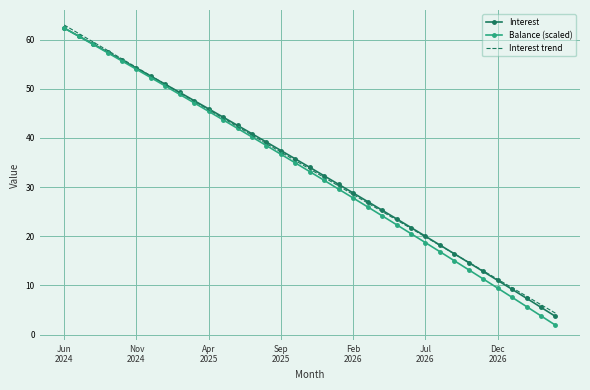

Which series has the widest spread of values?

Balance (scaled)